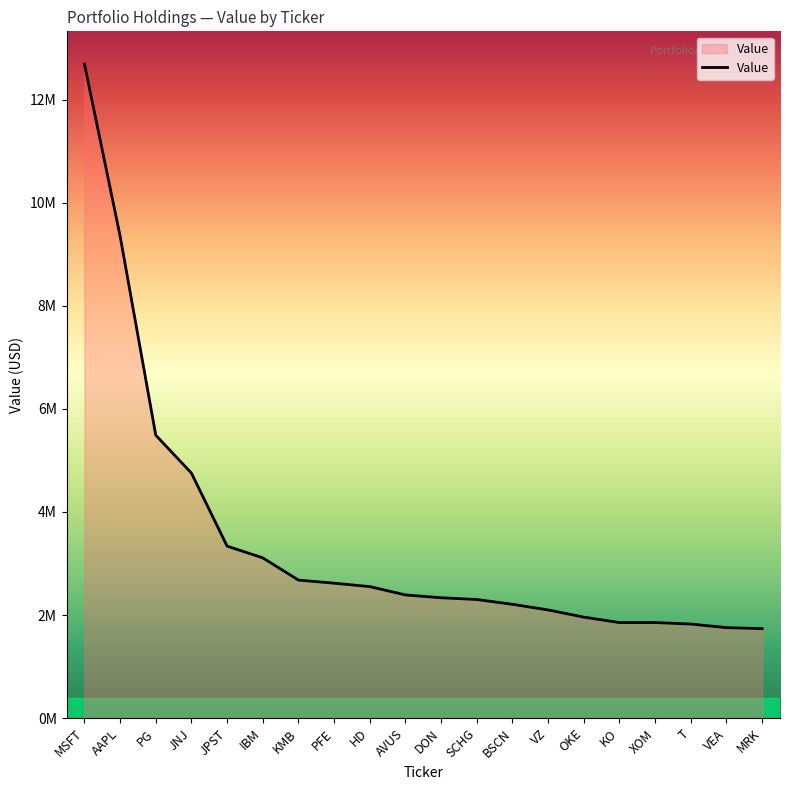

Does the chart have visible grid lines?

No